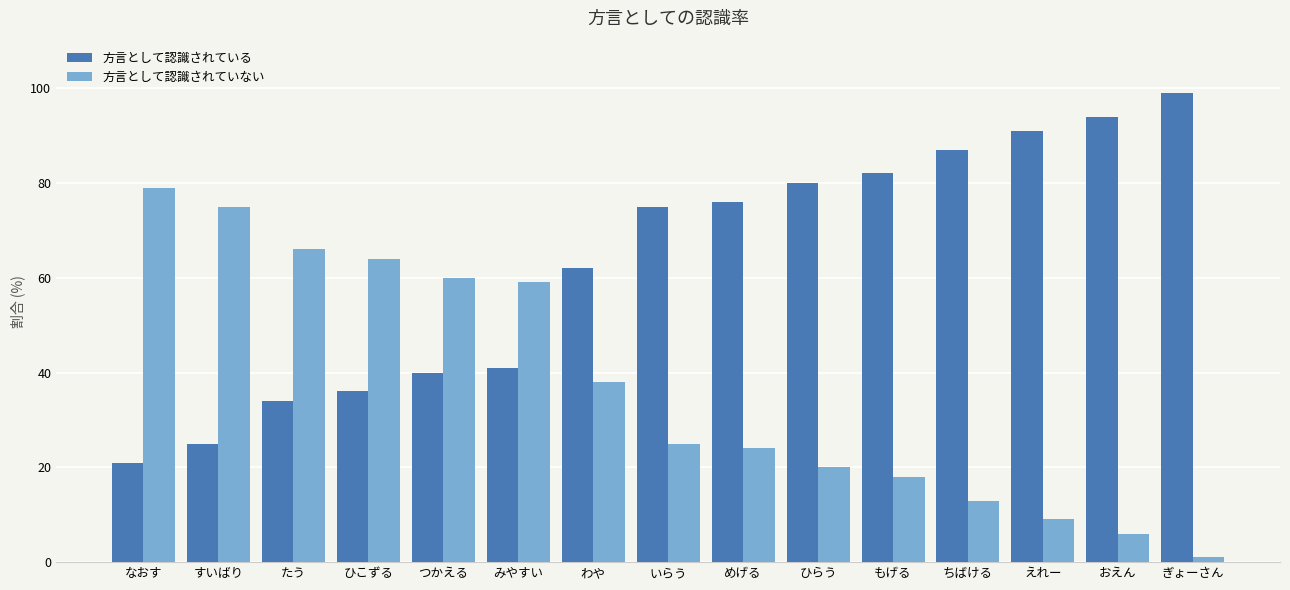

True or false: 方言として認識されていない has a value of 25 at なおす.

False